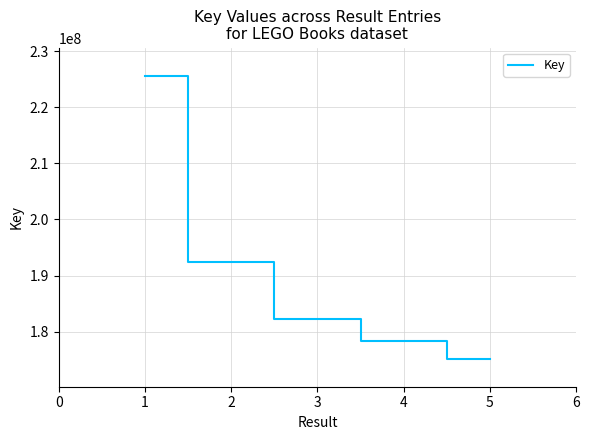

The value at 1 is 225604799. True or false?

True